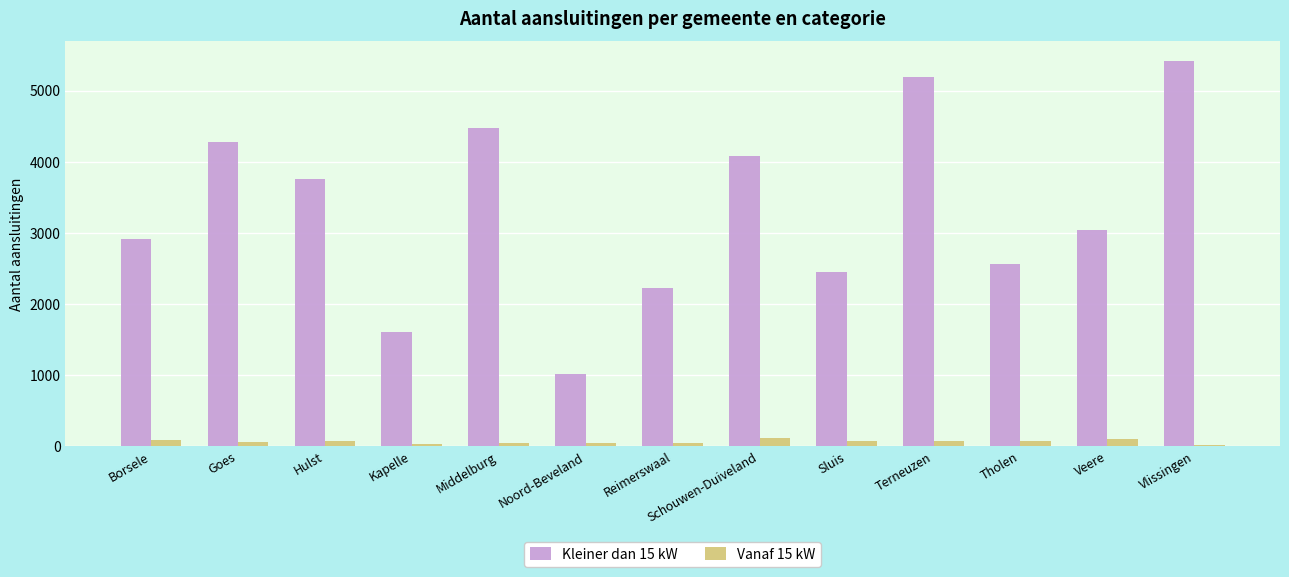

Which category has the highest value across all series?

Vlissingen